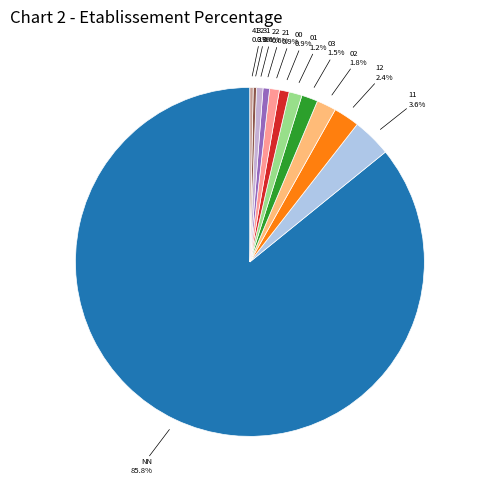

How many slices are in this pie chart?

12